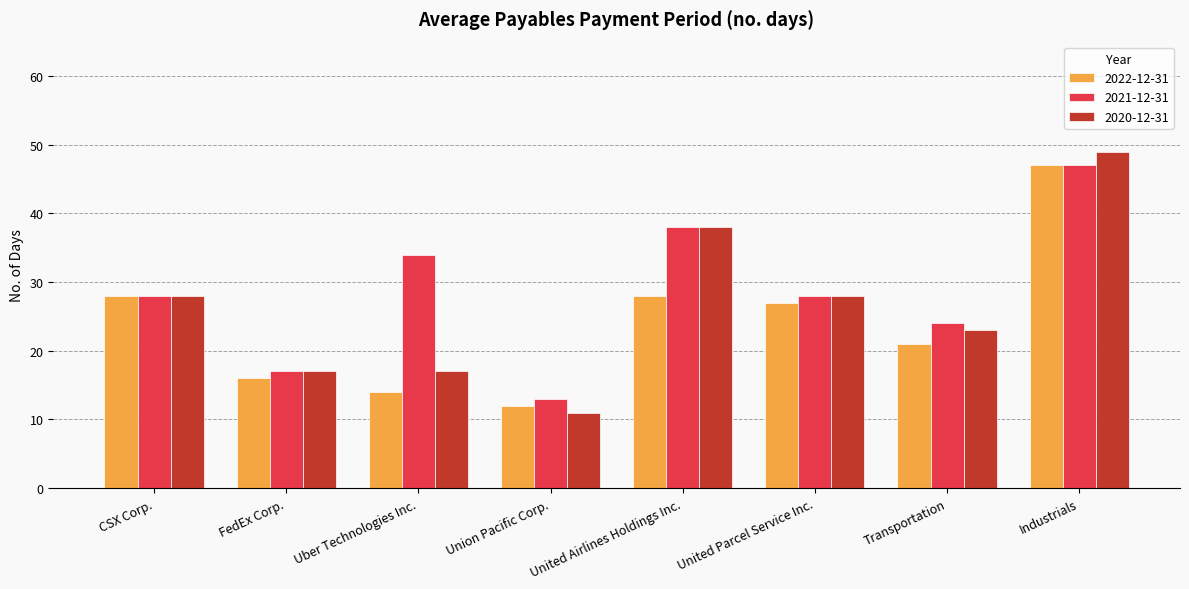

What is the difference between the 2021-12-31 values at Uber Technologies Inc. and FedEx Corp.?

17